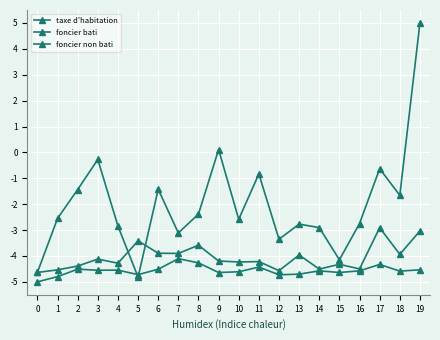

At which label is foncier bati closest to -3?

19